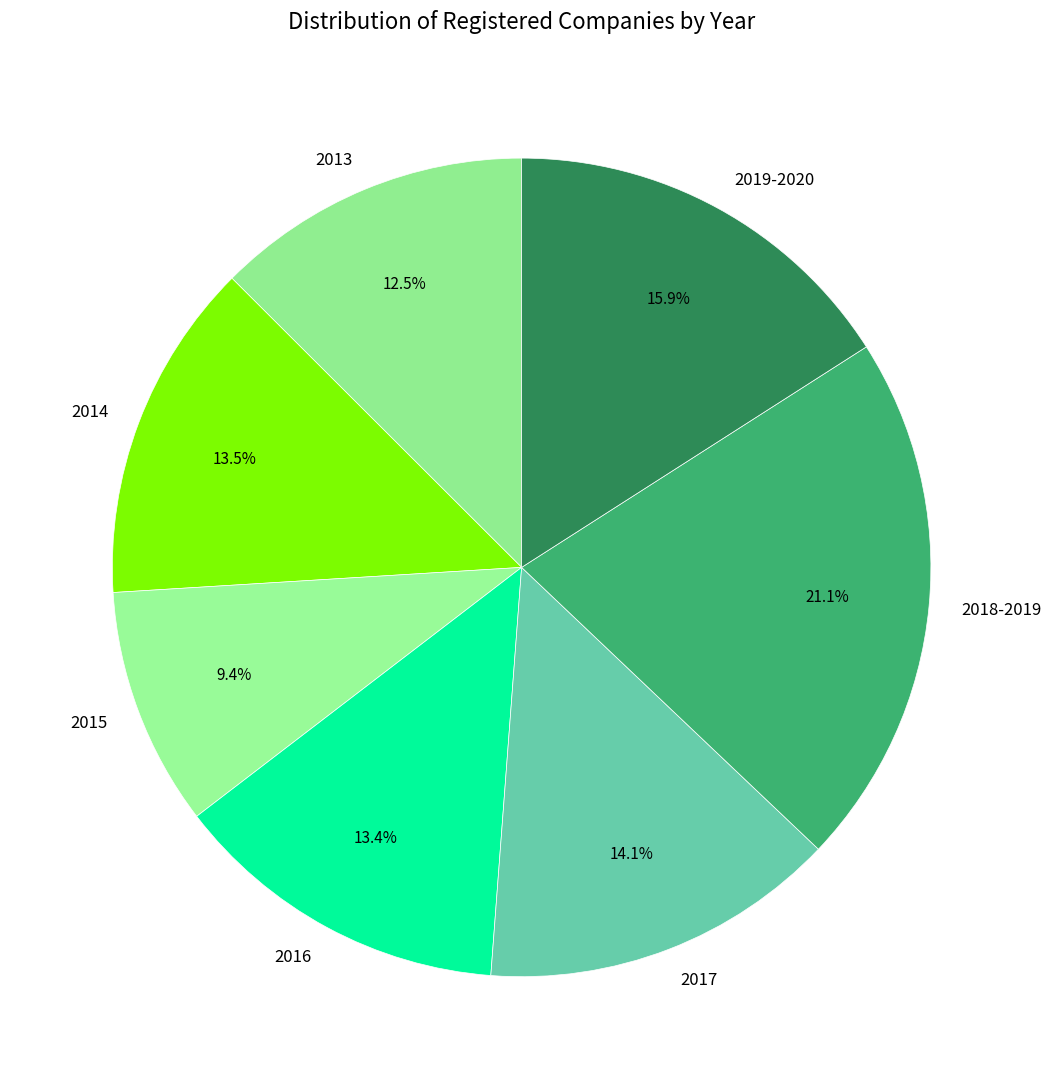

Do 2016 and 2018-2019 together represent more than half of the pie?

No